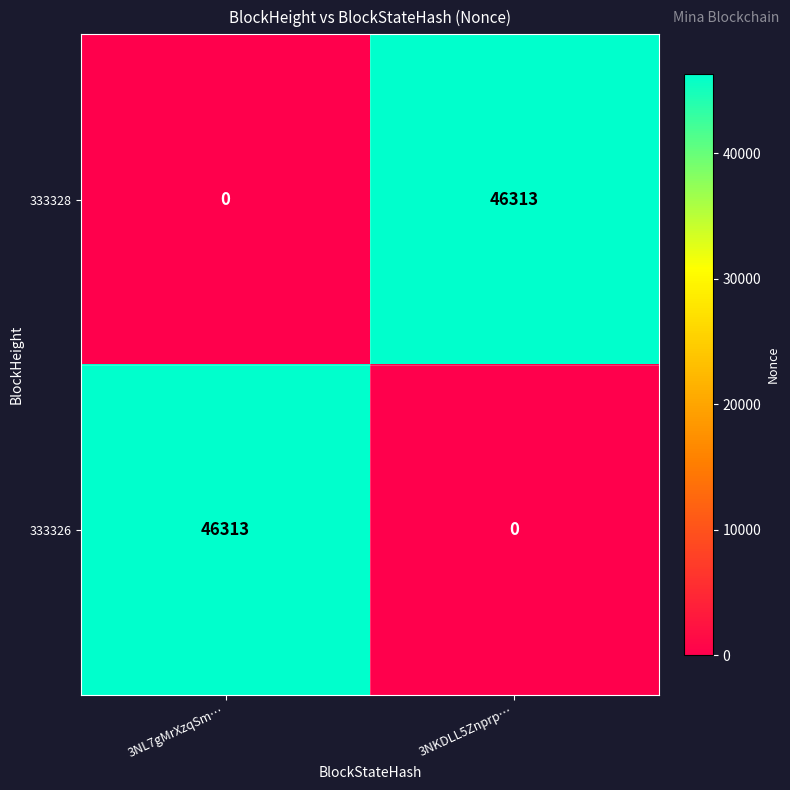

Is the value of 333328 at 3NL7gMrXzqSm… greater than the value of 333326 at 3NL7gMrXzqSm…?

No